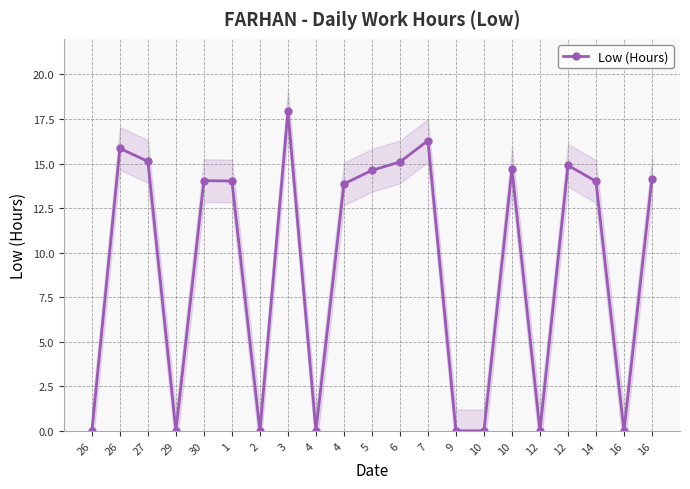

At which category does the data reach its first local valley?

29